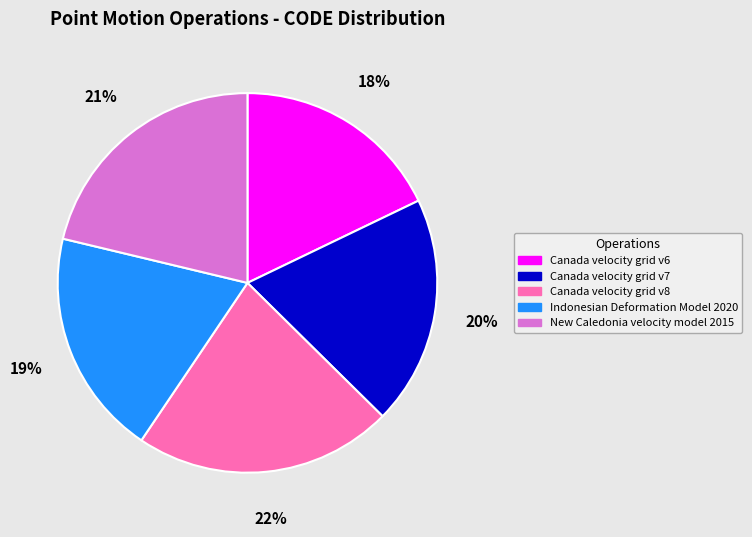

Which slice is the largest?

Canada velocity grid v8